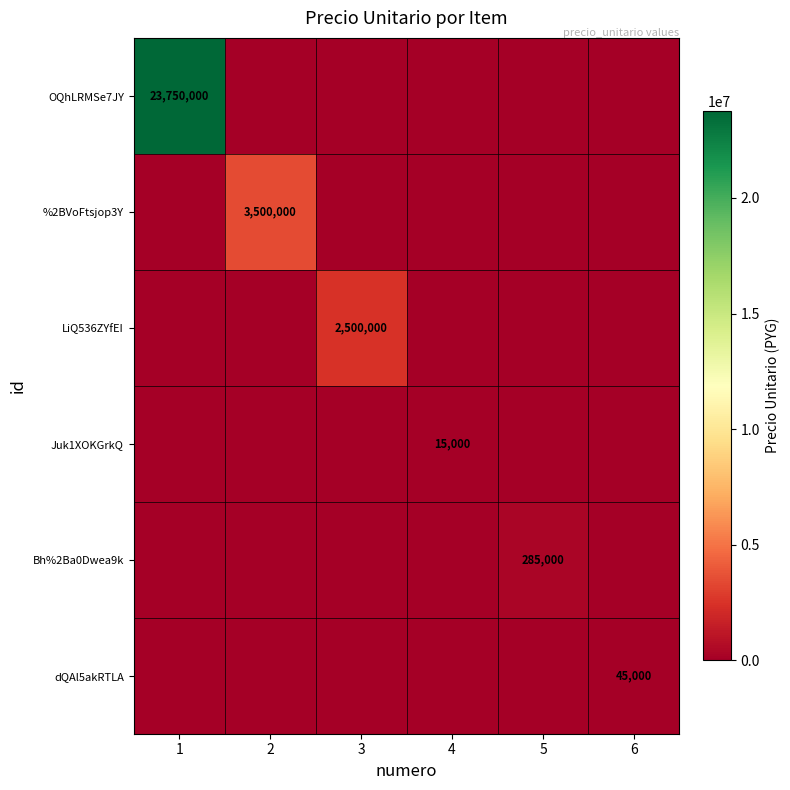

What is the difference between the maximum and minimum values in the OQhLRMSe7JY series?

23750000